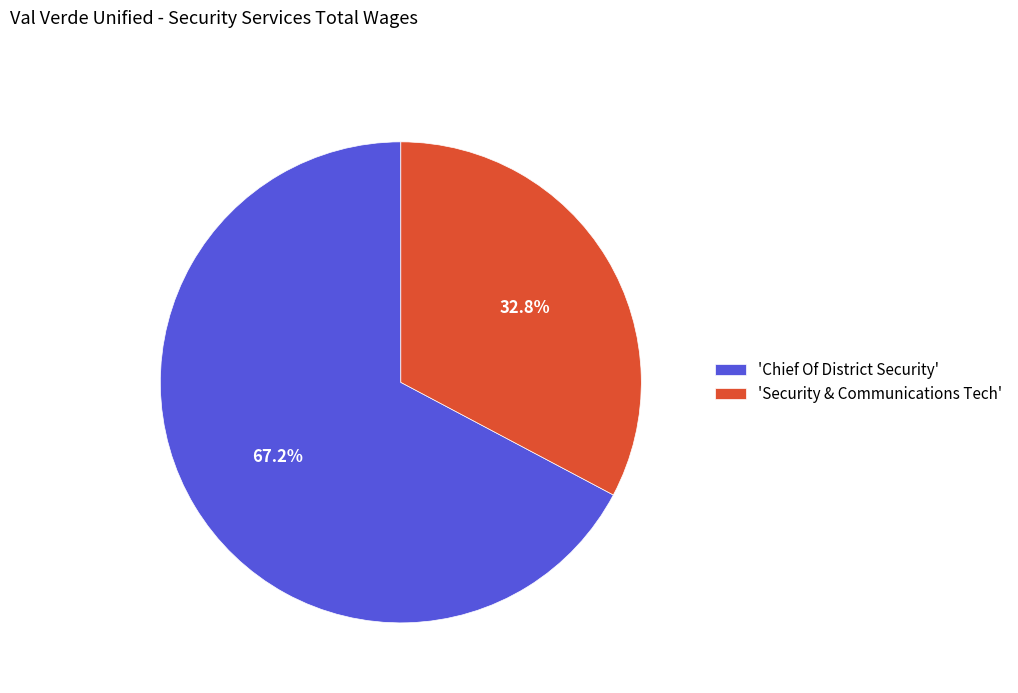

Which slice is the smallest?

'Security & Communications Tech'